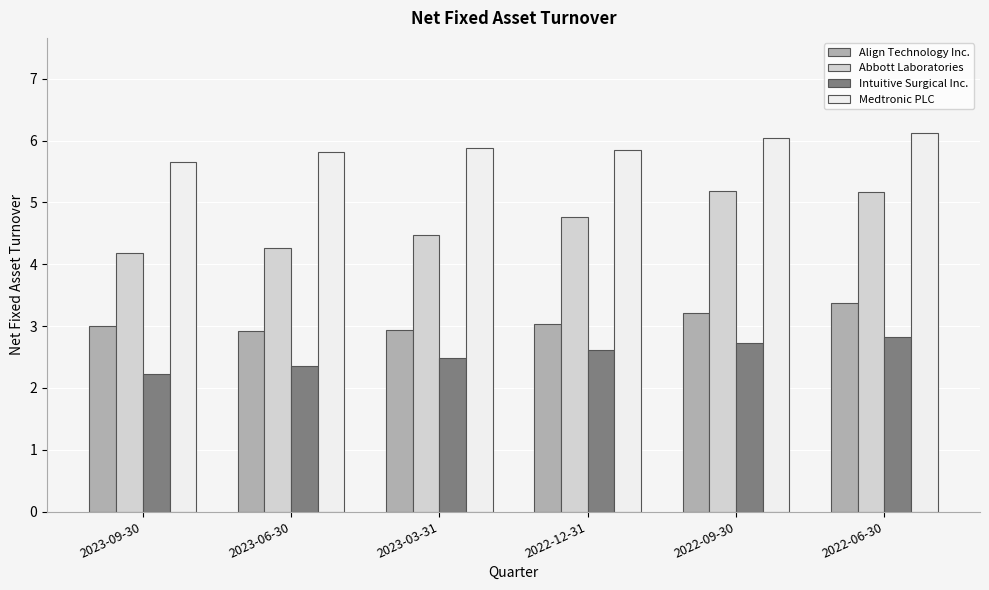

At how many categories does at least one series exceed 5?

6